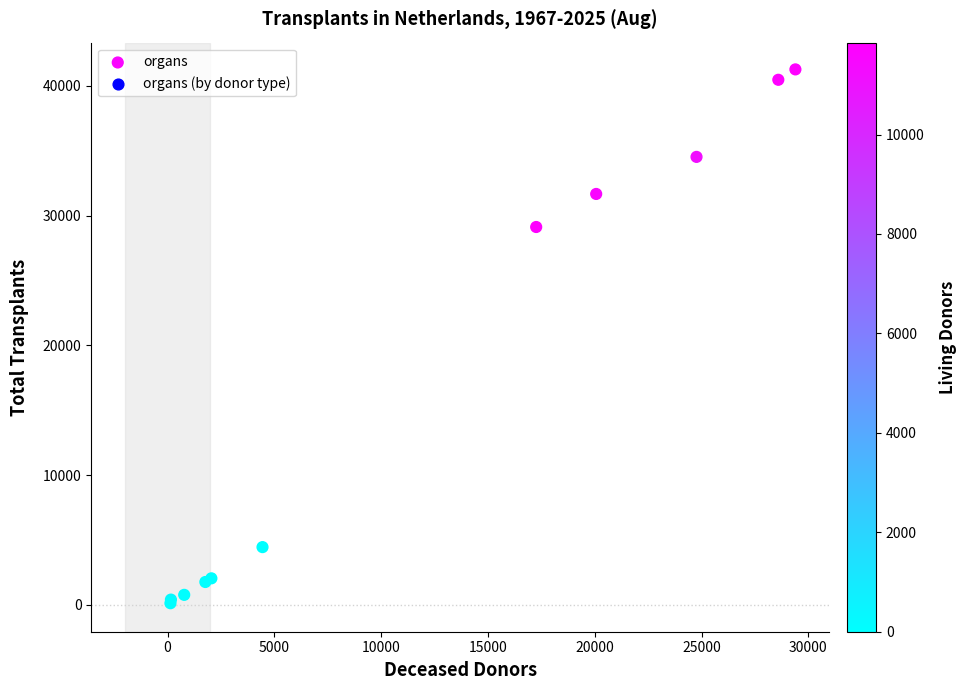

What Y value in the scatter plot is closest to 20694?

29115